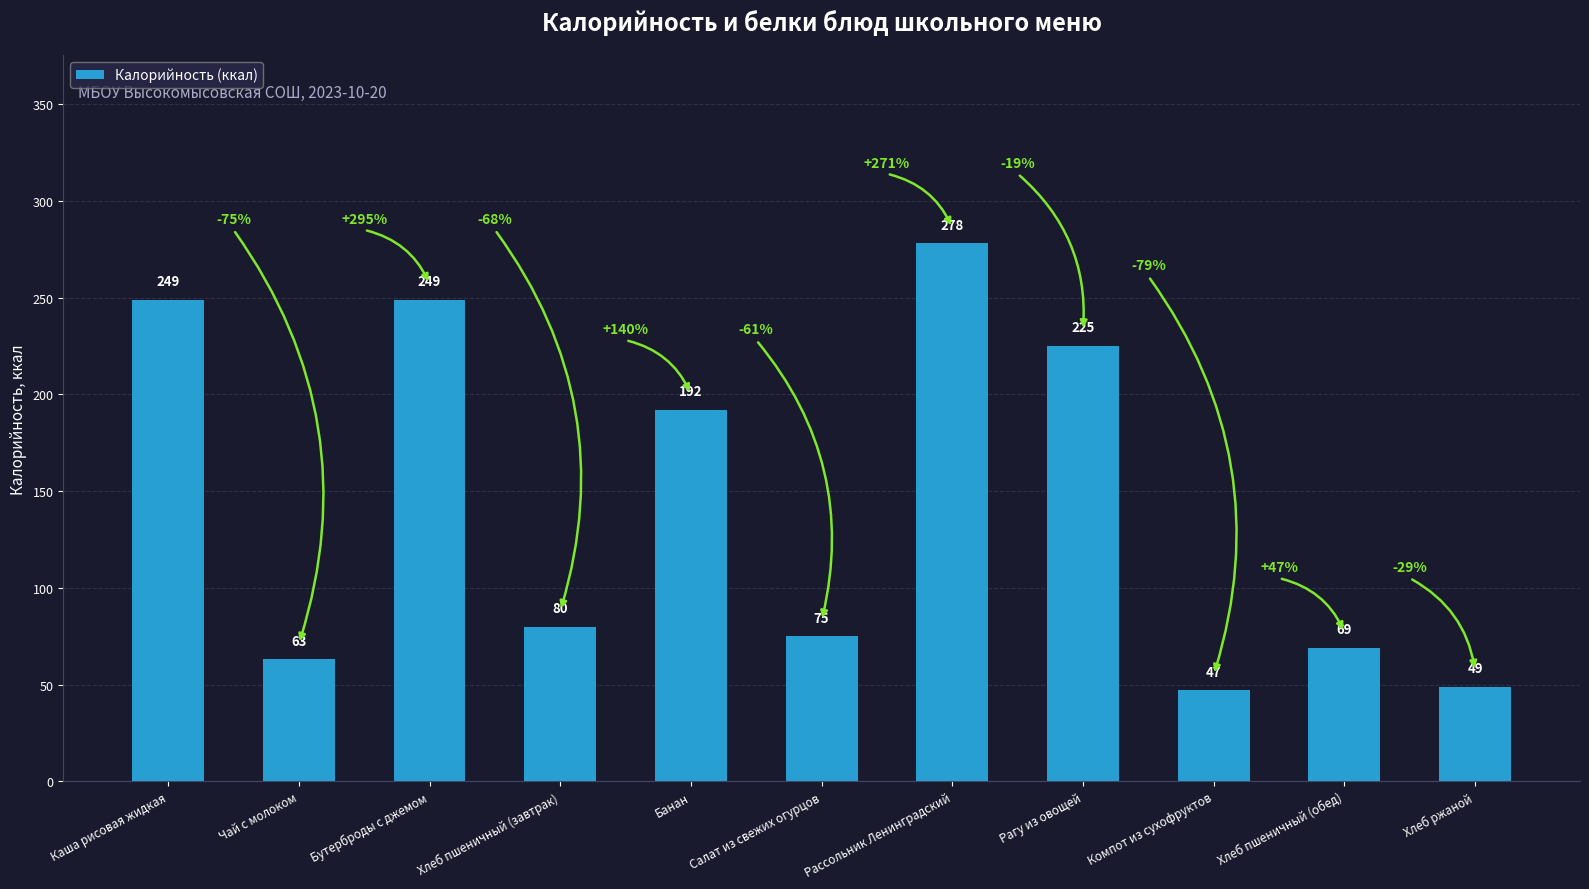

What is the ratio of the value at Хлеб пшеничный (обед) to the value at Чай с молоком?

1.1